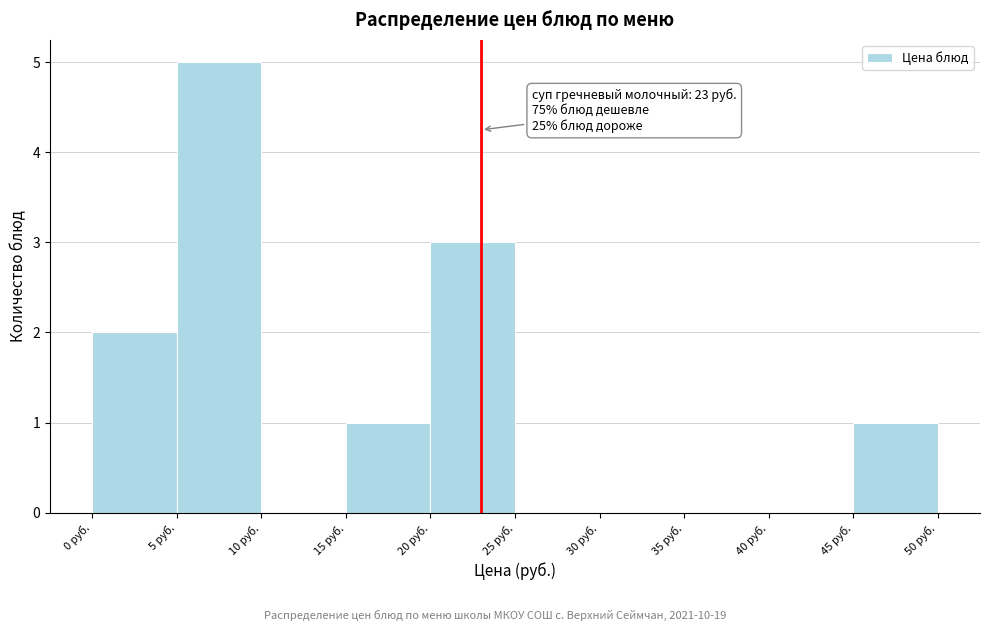

Over which range of the x-axis is the bar tallest?

5 to 10